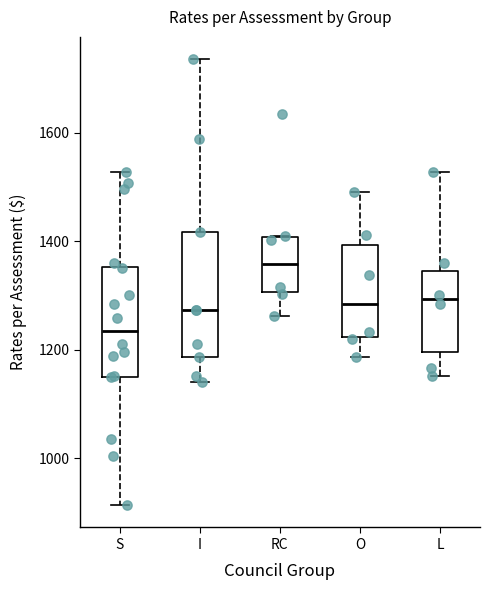

Which box's median line is the lowest?

S